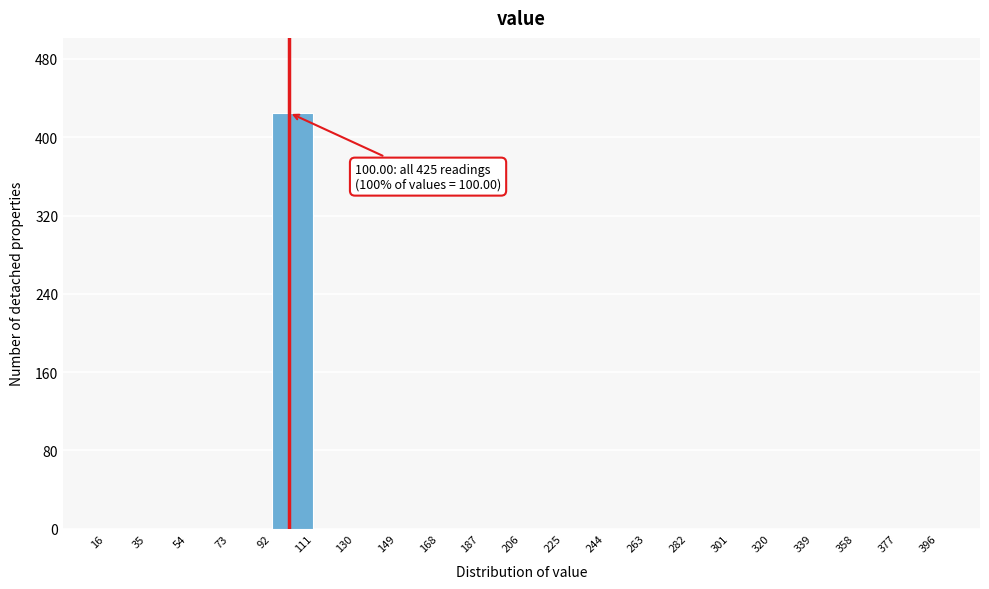

Which range on the x-axis has the tallest bar?

92 to 111